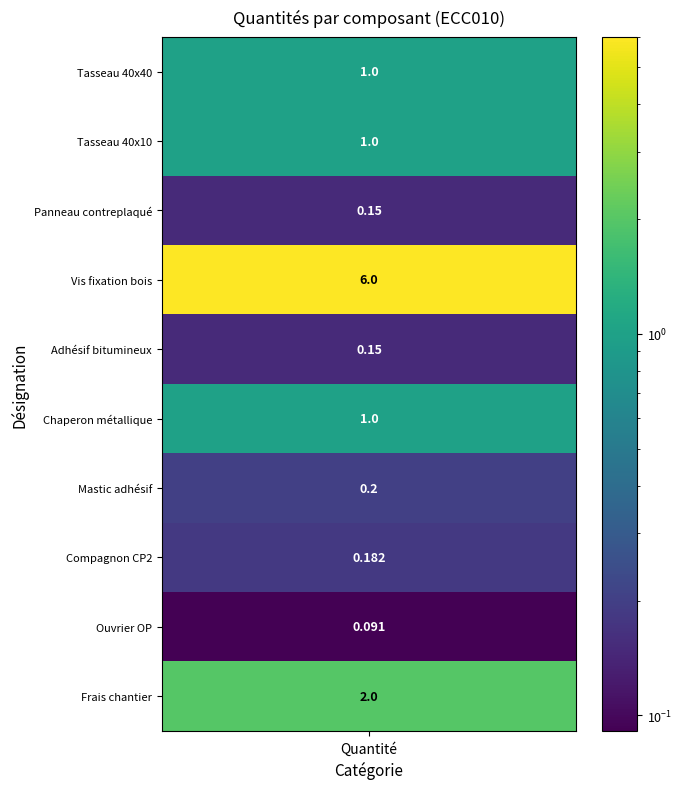

The chart shows a value of 1.1 at 9. True or false?

False